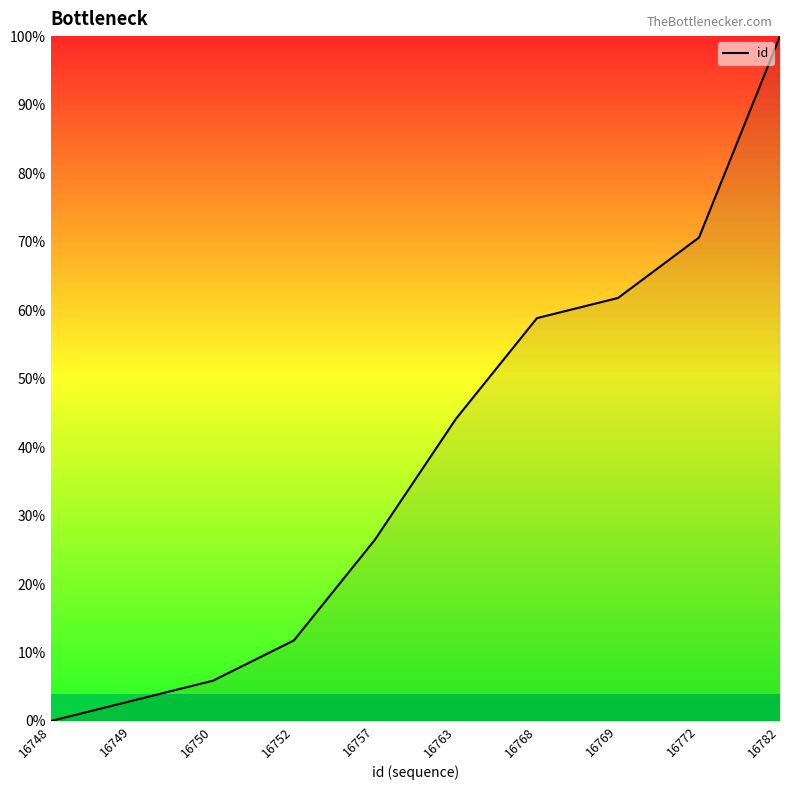

List the labels in order of value, smallest first.

16748, 16749, 16750, 16752, 16757, 16763, 16768, 16769, 16772, 16782